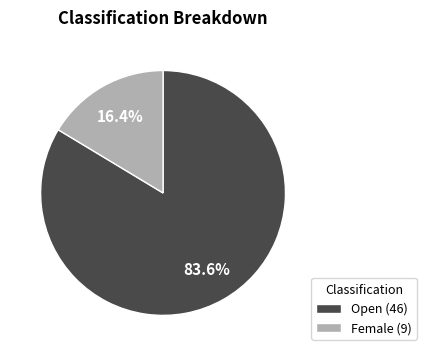

To the nearest percent, what is the combined percentage of Open and Female?

100%